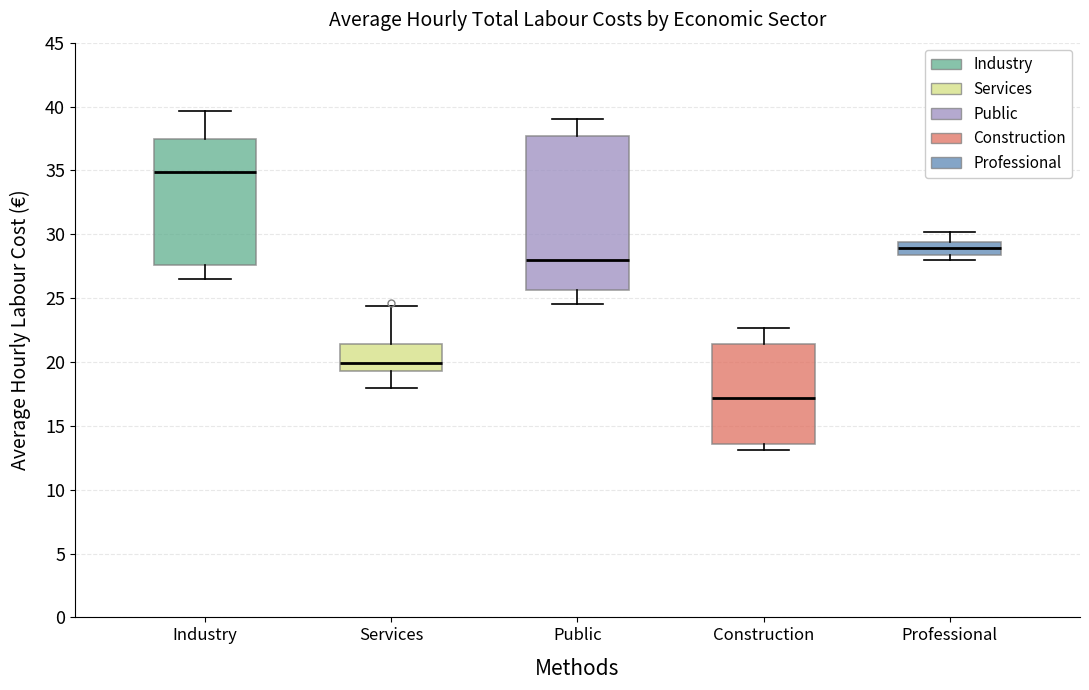

Which box has the lowest median line?

Construction